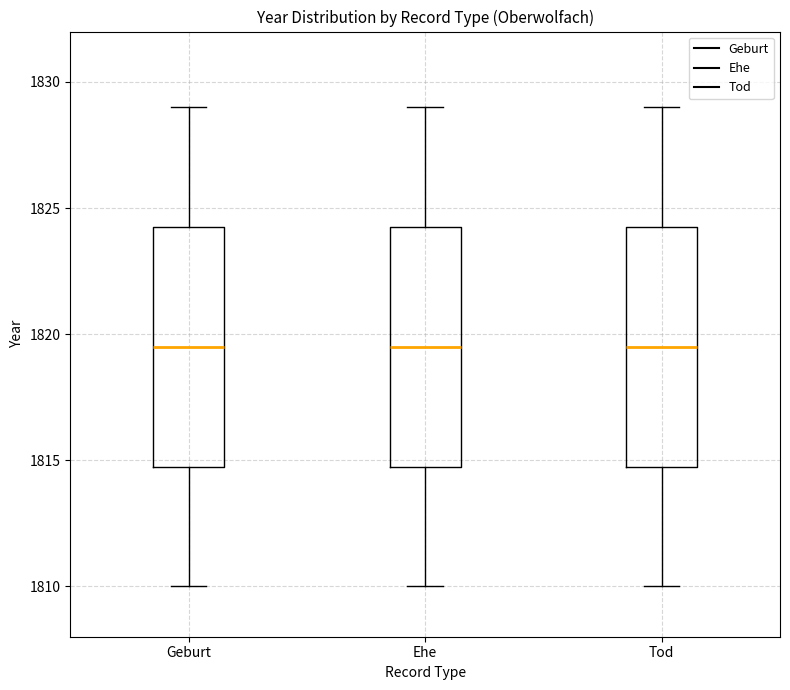

Reading left to right, transcribe this box plot: for each box, give where its median line is, the range the box spans, and where its two whiskers end, as read against the y-axis. The values are not printed on the chart, so give them approximately, as read against the axis.

Geburt: median 1819.5, box 1815.0 to 1824.5, whiskers 1810.0 to 1829.0
Ehe: median 1819.5, box 1815.0 to 1824.5, whiskers 1810.0 to 1829.0
Tod: median 1819.5, box 1815.0 to 1824.5, whiskers 1810.0 to 1829.0